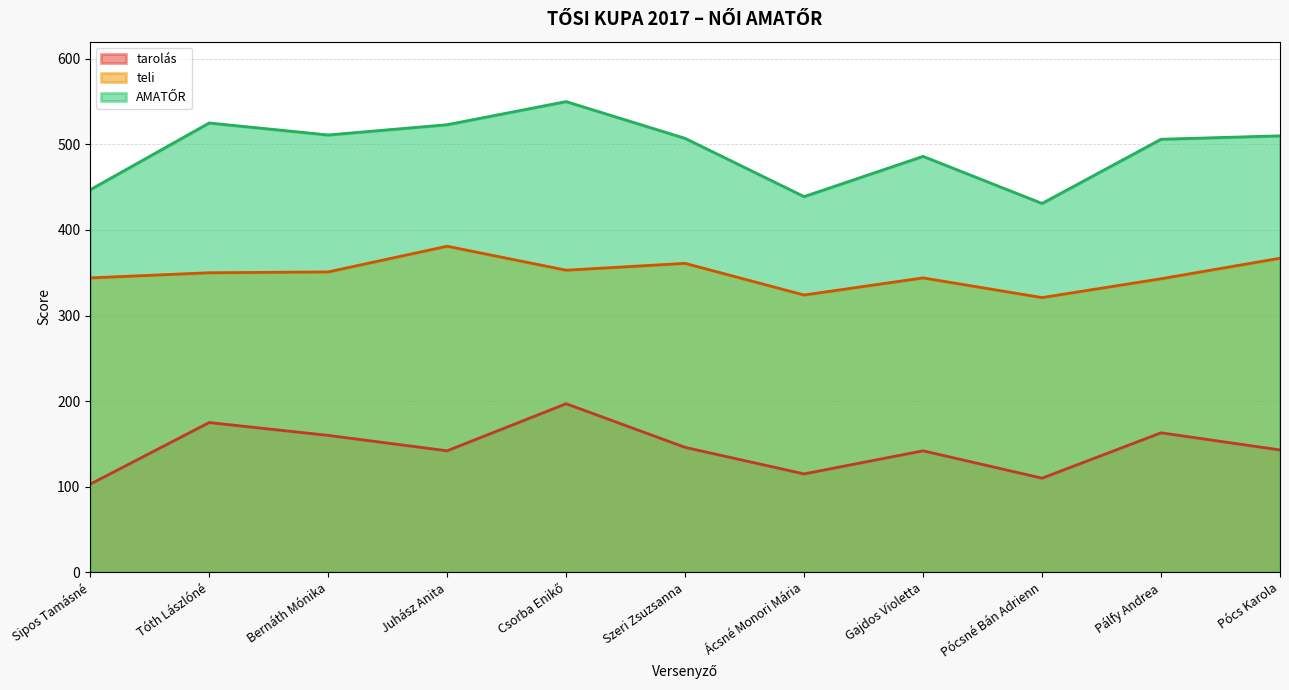

Reading left to right, transcribe all the data shown in this chart.

teli: Sipos Tamásné=344	Tóth Lászlóné=350	Bernáth Mónika=351	Juhász Anita=381	Csorba Enikő=353	Szeri Zsuzsanna=361	Ácsné Monori Mária=324	Gajdos Violetta=344	Pócsné Bán Adrienn=321	Pálfy Andrea=343	Pócs Karola=367
AMATŐR: Sipos Tamásné=447	Tóth Lászlóné=525	Bernáth Mónika=511	Juhász Anita=523	Csorba Enikő=550	Szeri Zsuzsanna=507	Ácsné Monori Mária=439	Gajdos Violetta=486	Pócsné Bán Adrienn=431	Pálfy Andrea=506	Pócs Karola=510
tarolás: Sipos Tamásné=103	Tóth Lászlóné=175	Bernáth Mónika=160	Juhász Anita=142	Csorba Enikő=197	Szeri Zsuzsanna=146	Ácsné Monori Mária=115	Gajdos Violetta=142	Pócsné Bán Adrienn=110	Pálfy Andrea=163	Pócs Karola=143